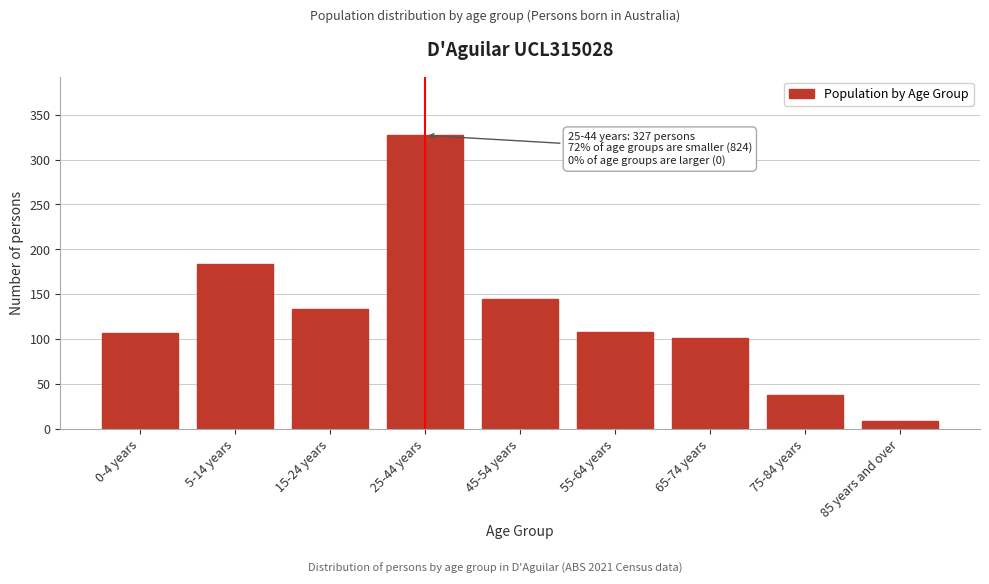

Between 25-44 years and 0-4 years, which is larger?

25-44 years